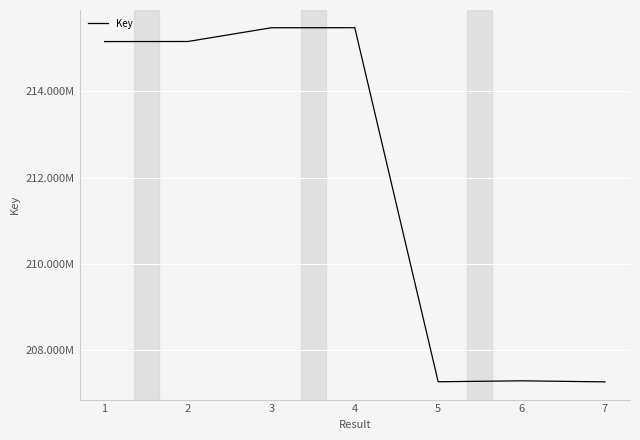

True or false: the data shows 355064499 at 5.

False